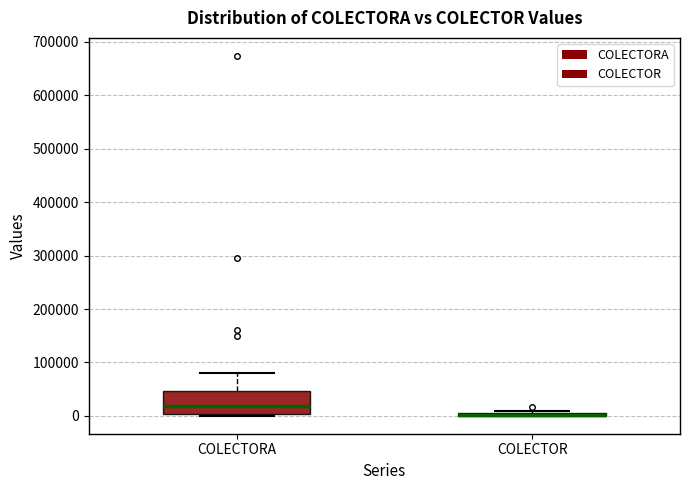

Comparing the boxes themselves (not the whiskers), which one is the tallest?

COLECTORA